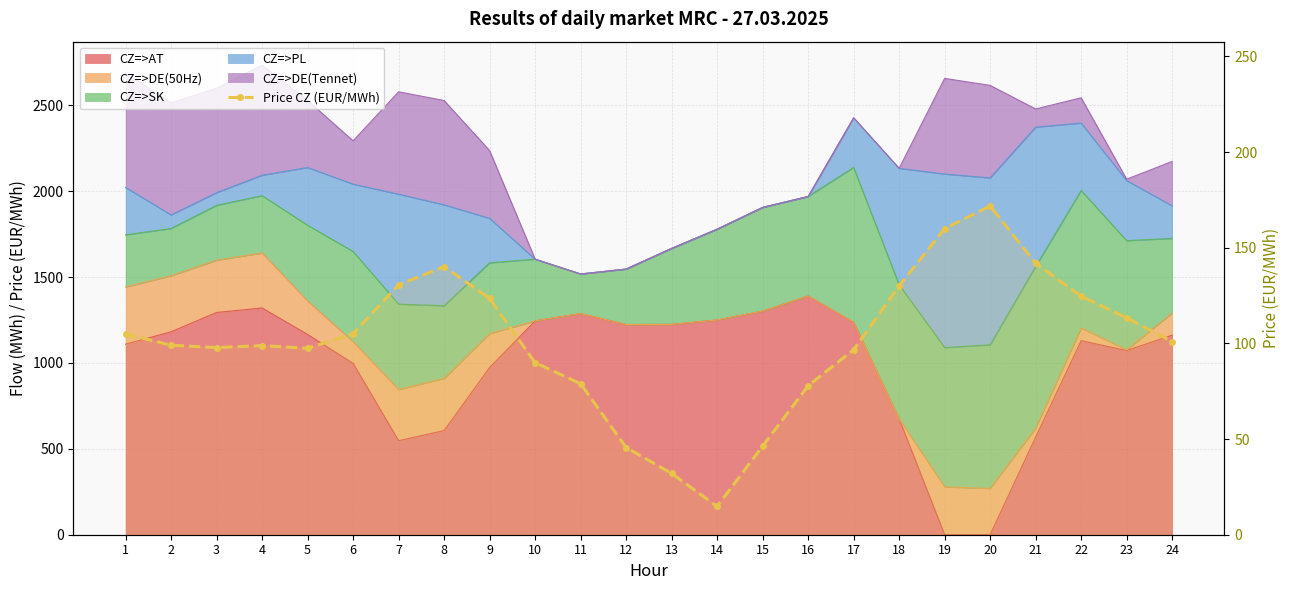

List the labels in order of value, largest first.

20, 19, 21, 8, 7, 18, 22, 9, 23, 6, 1, 24, 2, 4, 3, 5, 17, 10, 11, 16, 15, 12, 13, 14